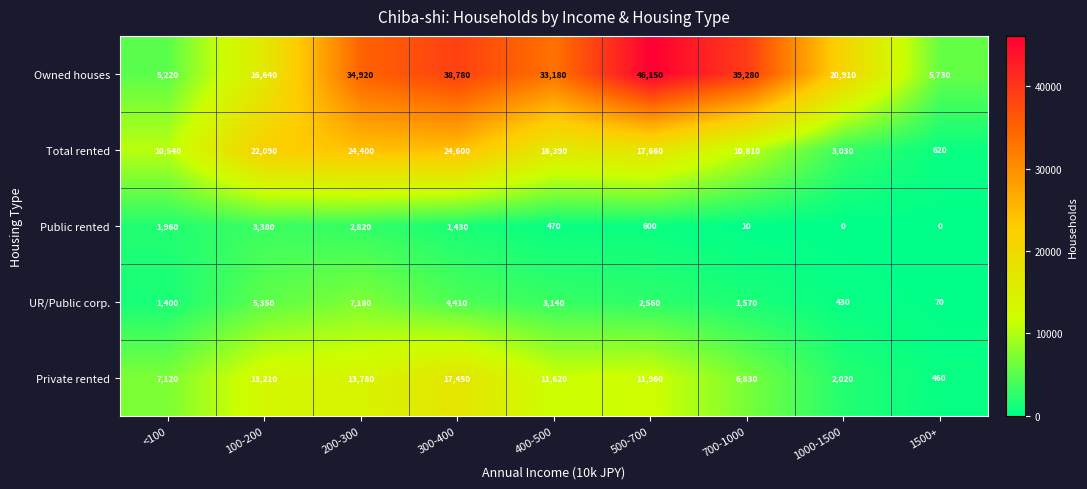

How many distinct data groups are displayed?

5